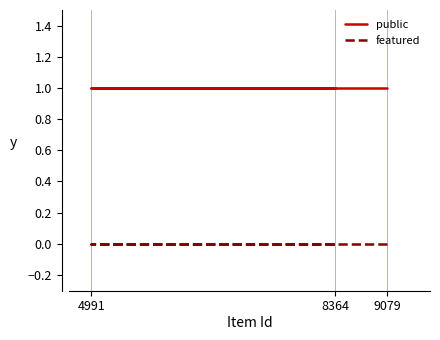

What is the approximate value of public at 9079?

1